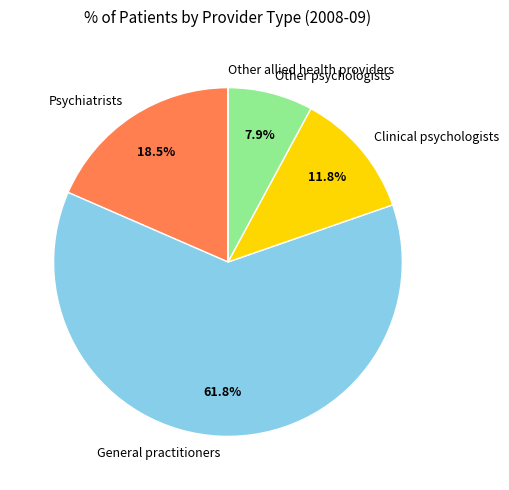

Between Clinical psychologists and Psychiatrists, which is larger?

Psychiatrists